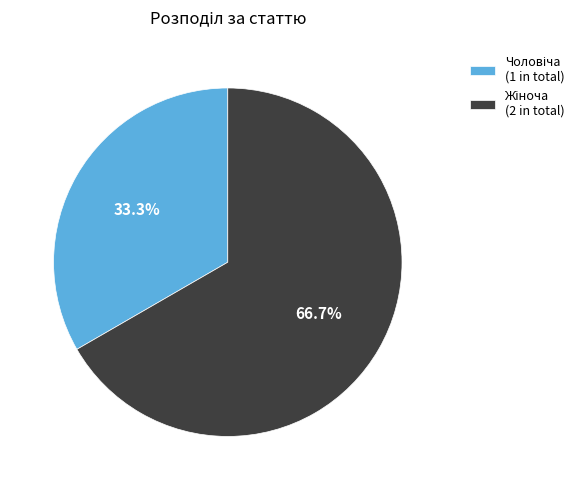

Does any single category account for the majority?

Yes